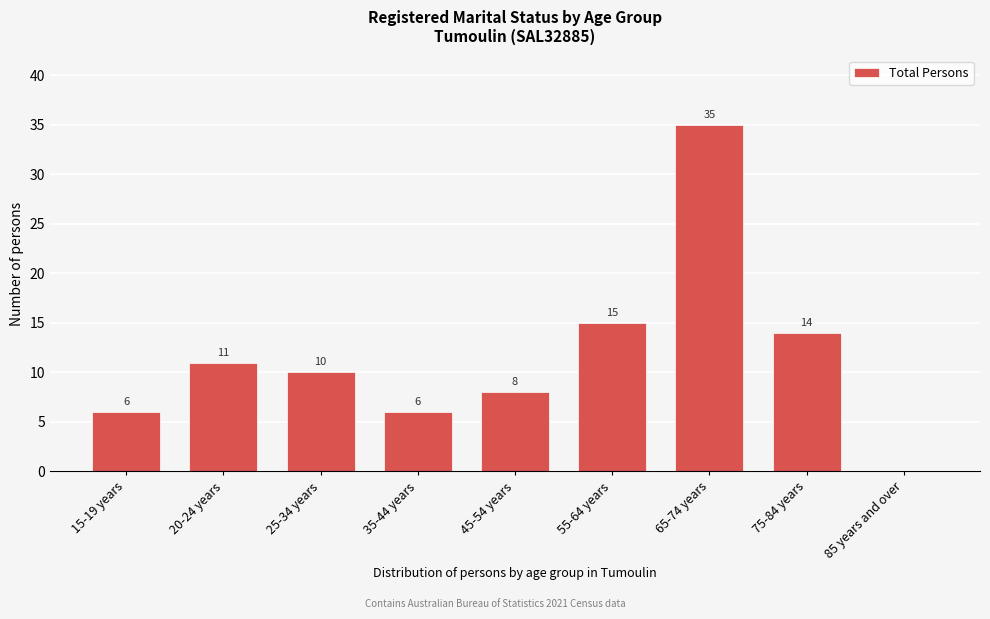

Reading left to right, transcribe all the data shown in this chart.

15-19 years=6	20-24 years=11	25-34 years=10	35-44 years=6	45-54 years=8	55-64 years=15	65-74 years=35	75-84 years=14	85 years and over=0